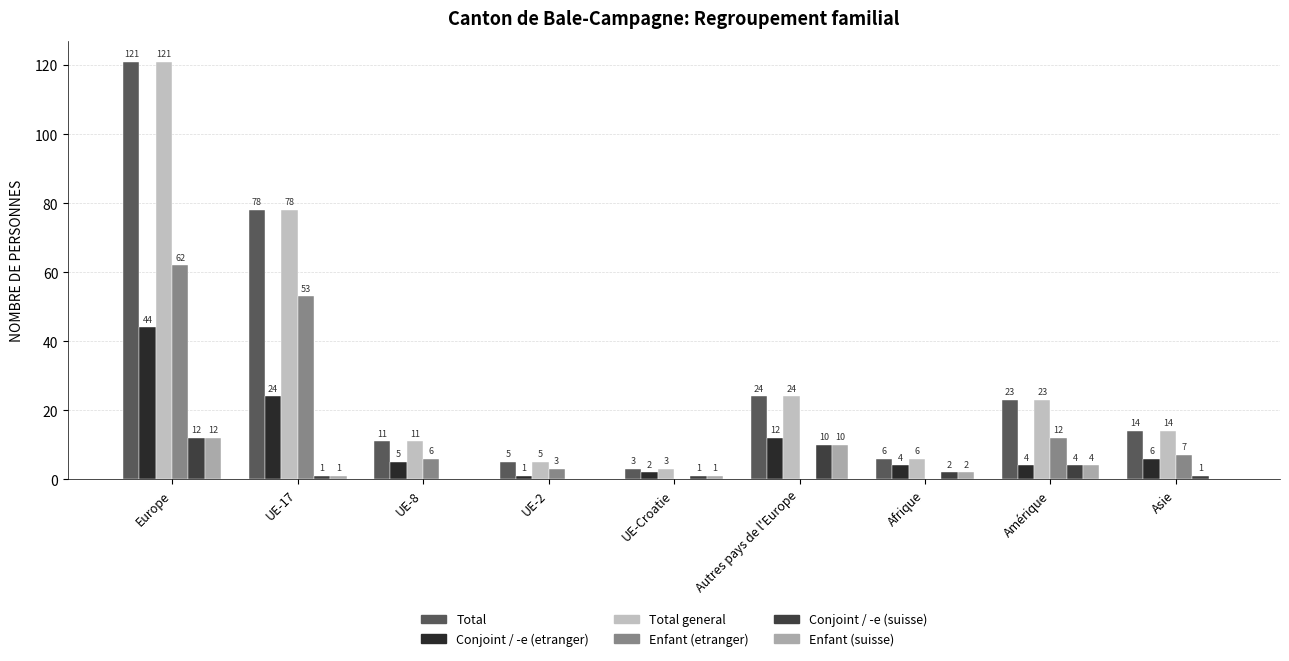

The Enfant (etranger) series shows 6 at UE-8. True or false?

True